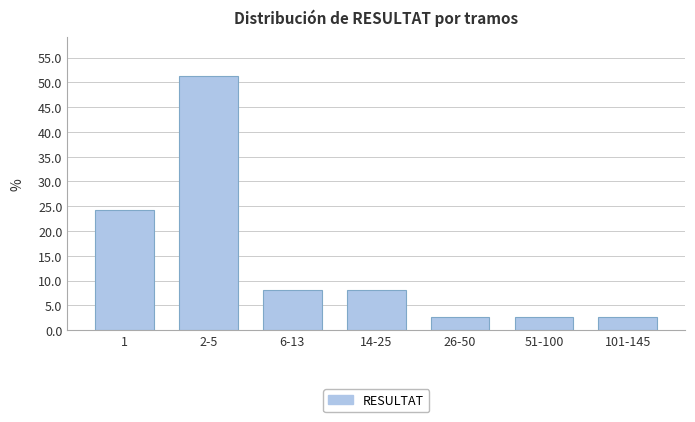

Reading right to left, list all the values displayed in this chart.

2.7	2.7	2.7	8.1	8.1	51.4	24.3